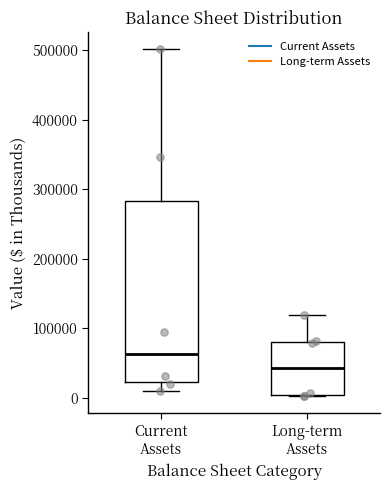

Reading left to right, transcribe this box plot: for each box, give where its median line is, the range the box spans, and where its two whiskers end, as read against the y-axis. The values are not printed on the chart, so give them approximately, as read against the axis.

Current Assets: median 60000, box 20000 to 280000, whiskers 10000 to 500000
Long-term Assets: median 40000, box 0 to 80000, whiskers 0 to 120000